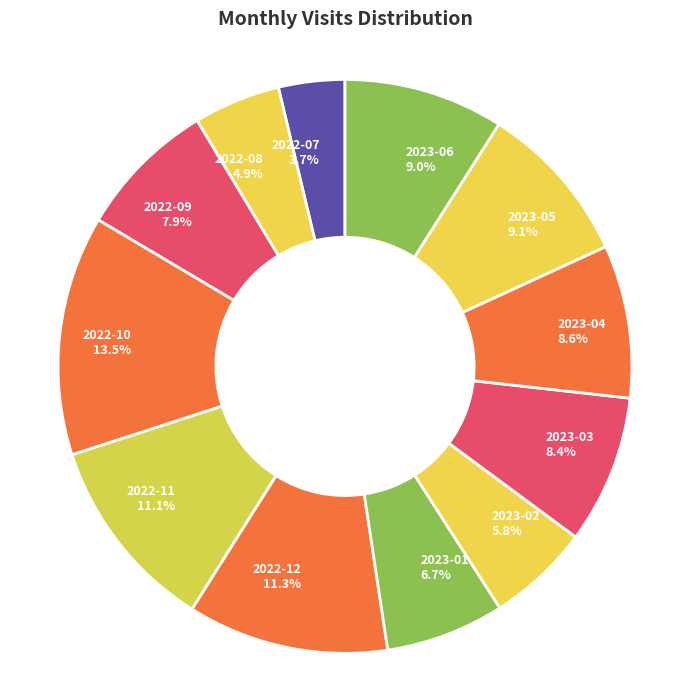

Count the number of slices in the pie.

12